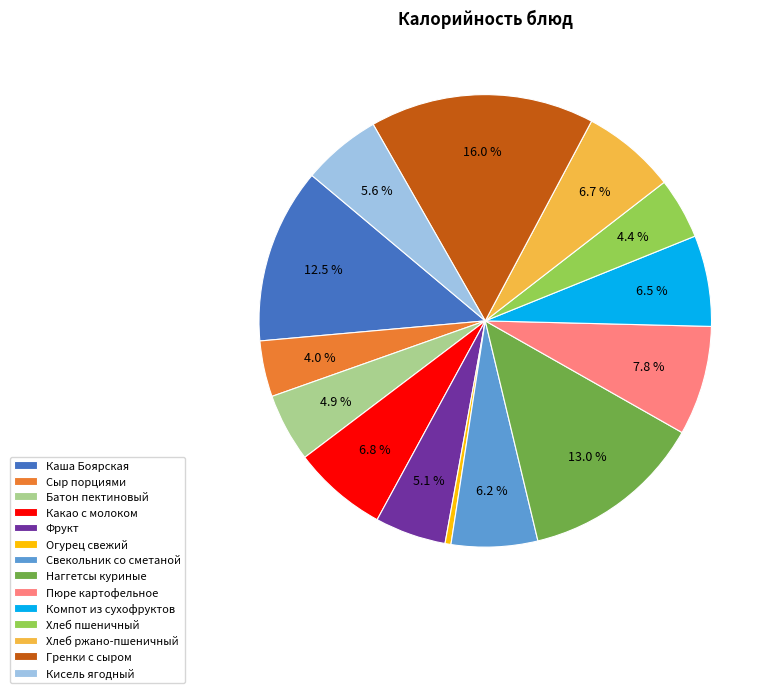

Which slice is the smallest?

Огурец свежий